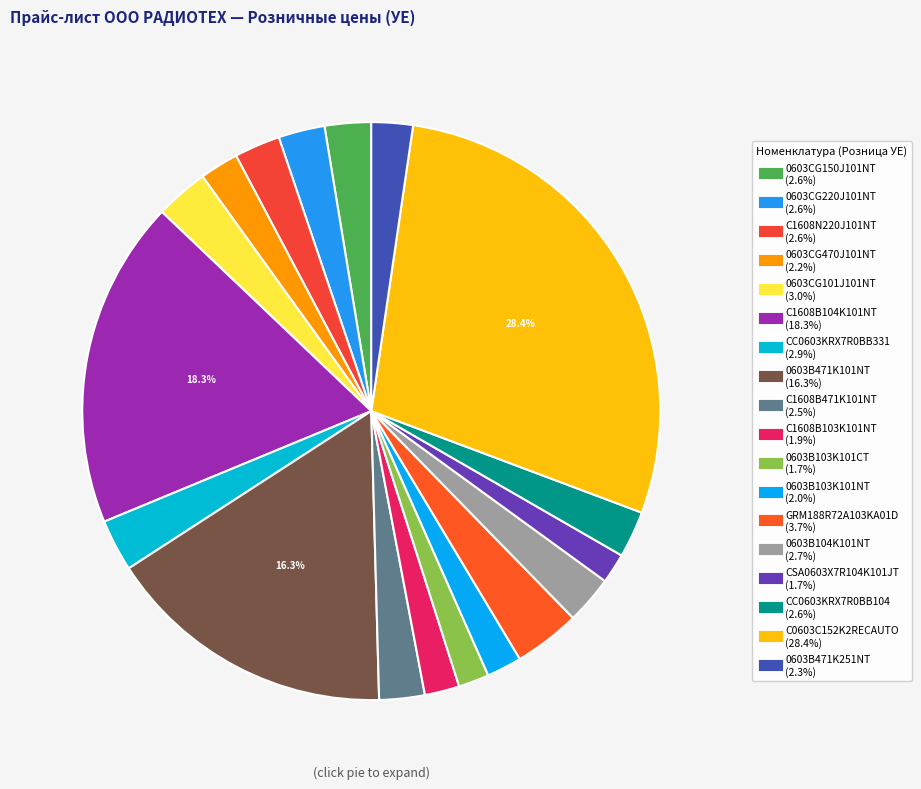

What portion of the pie excludes 0603B103K101CT?

98.3%